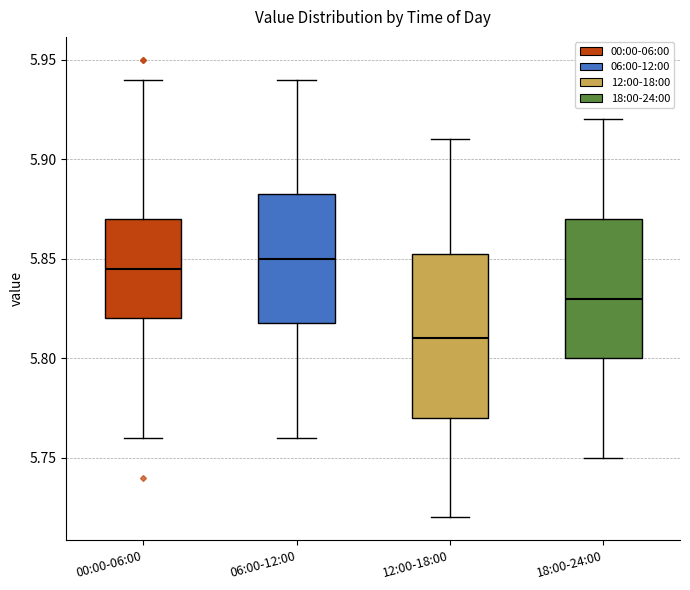

Reading left to right, transcribe this box plot: for each box, give where its median line is, the range the box spans, and where its two whiskers end, as read against the y-axis. The values are not printed on the chart, so give them approximately, as read against the axis.

00:00-06:00: median 5.845, box 5.820 to 5.870, whiskers 5.760 to 5.940
06:00-12:00: median 5.850, box 5.820 to 5.885, whiskers 5.760 to 5.940
12:00-18:00: median 5.810, box 5.770 to 5.855, whiskers 5.720 to 5.910
18:00-24:00: median 5.830, box 5.800 to 5.870, whiskers 5.750 to 5.920